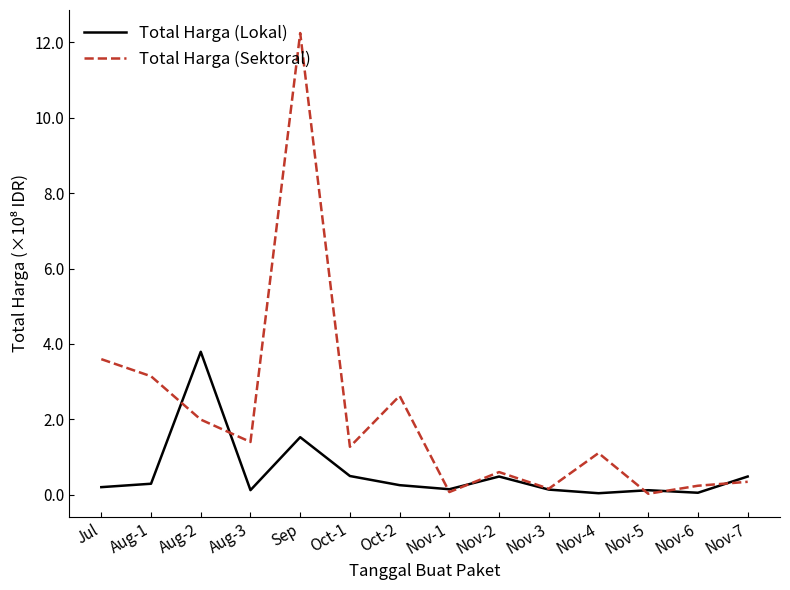

Which label corresponds to the largest value in the chart?

Sep